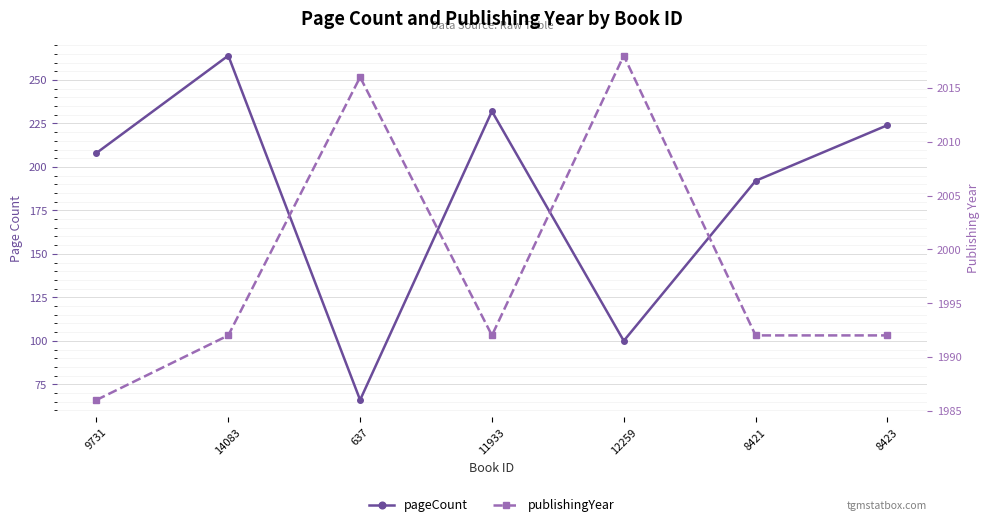

What is the minimum value for pageCount?

66